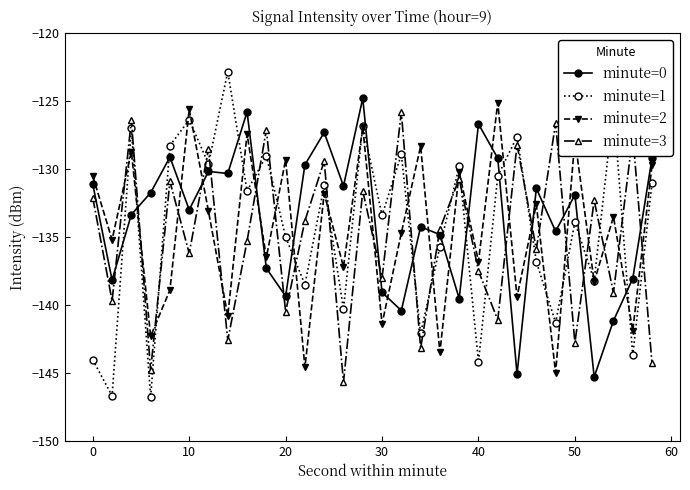

What is the value of the minute=0 point at the 14th from the left?

-131.2